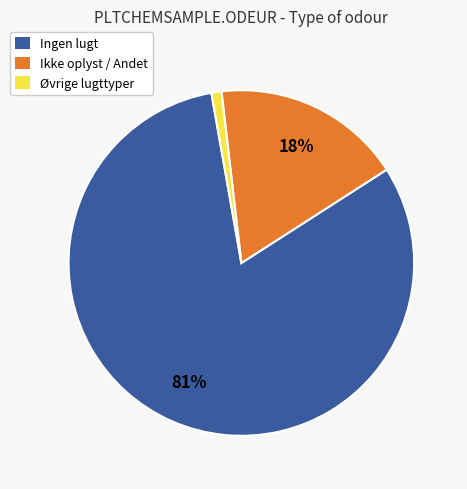

How many slices are in this pie chart?

3